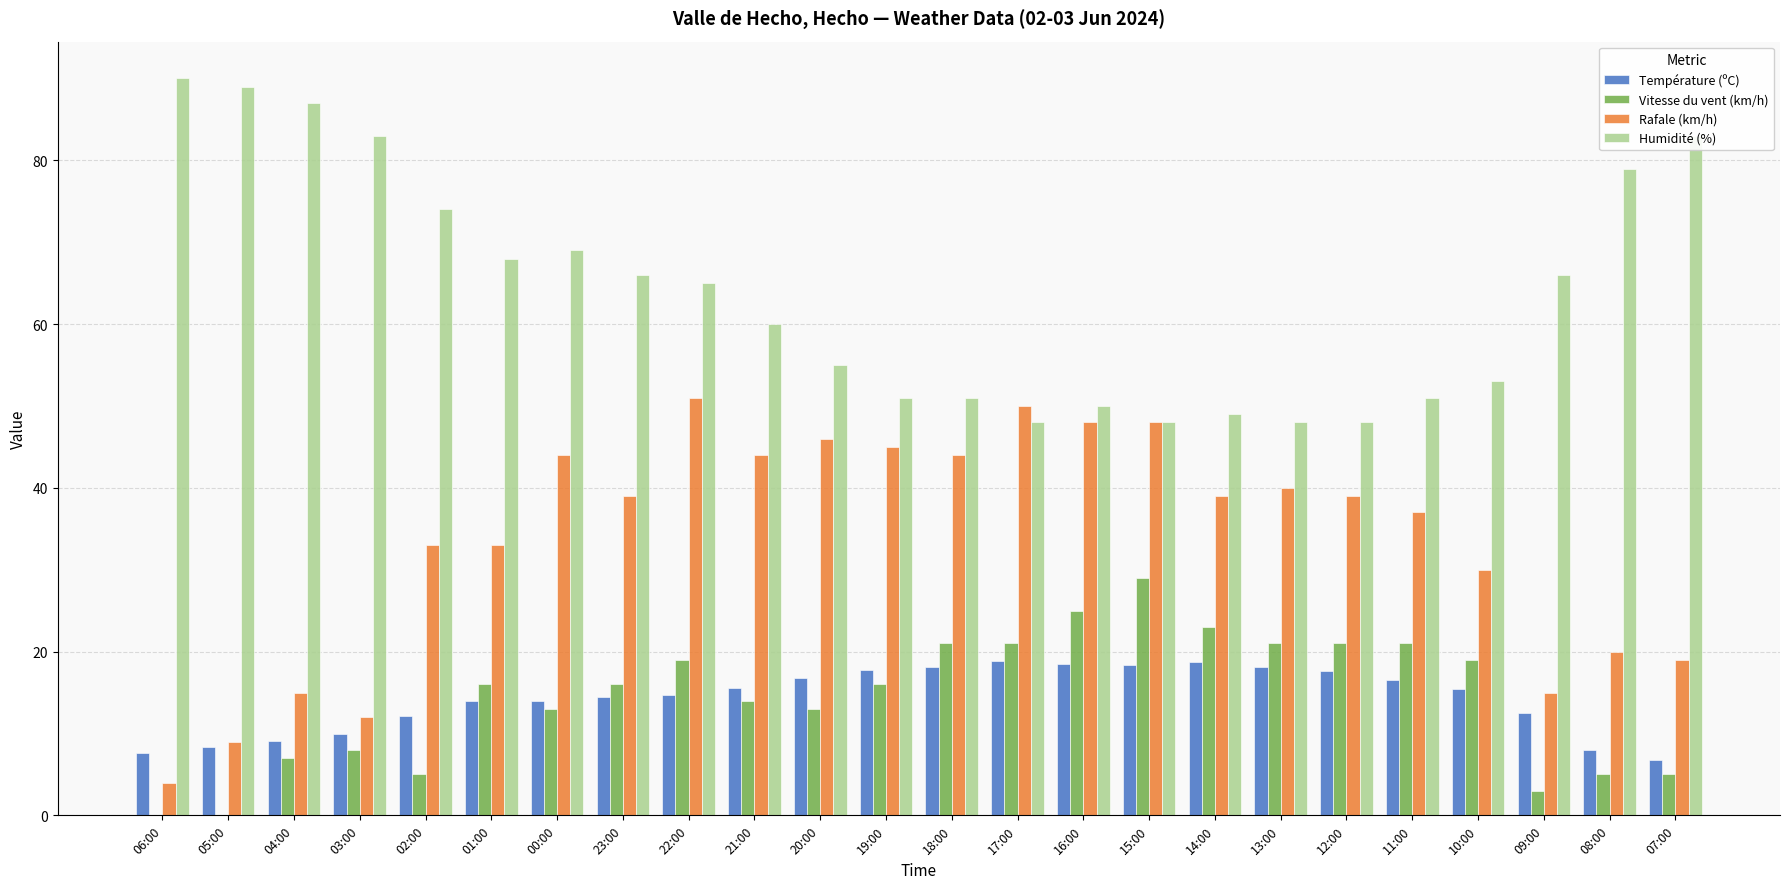

At which category is the sum across all series the highest?

22:00